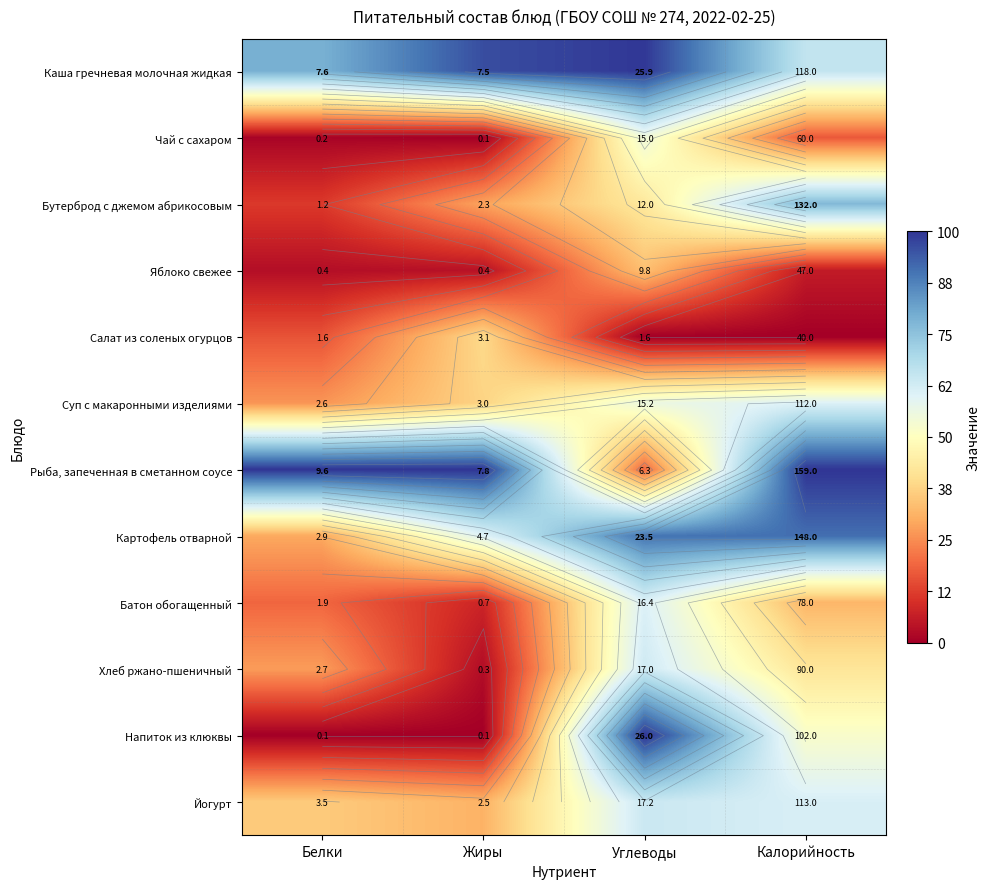

How many data points does each series have?

4